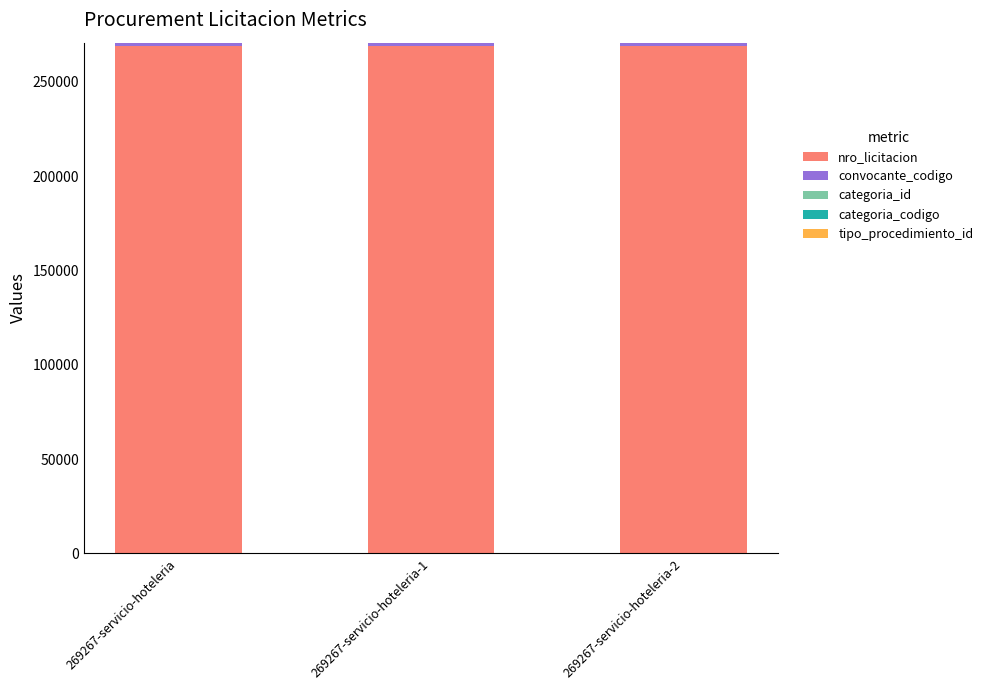

At which category is the sum across all series the highest?

269267-servicio-hoteleria